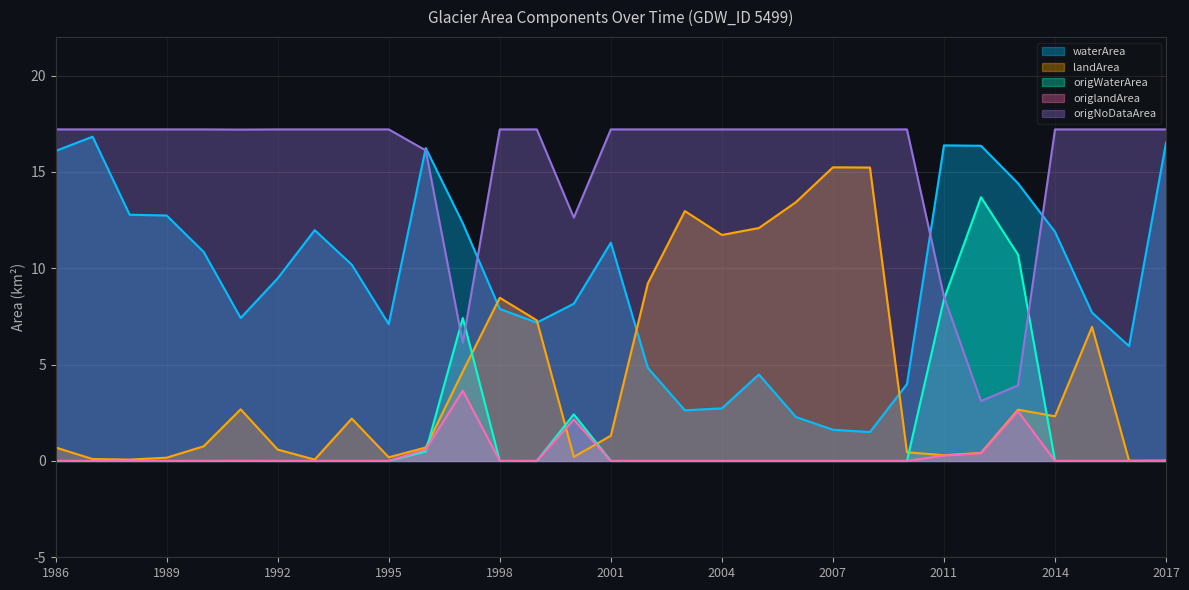

What is the average value of the origWaterArea series?

1.4